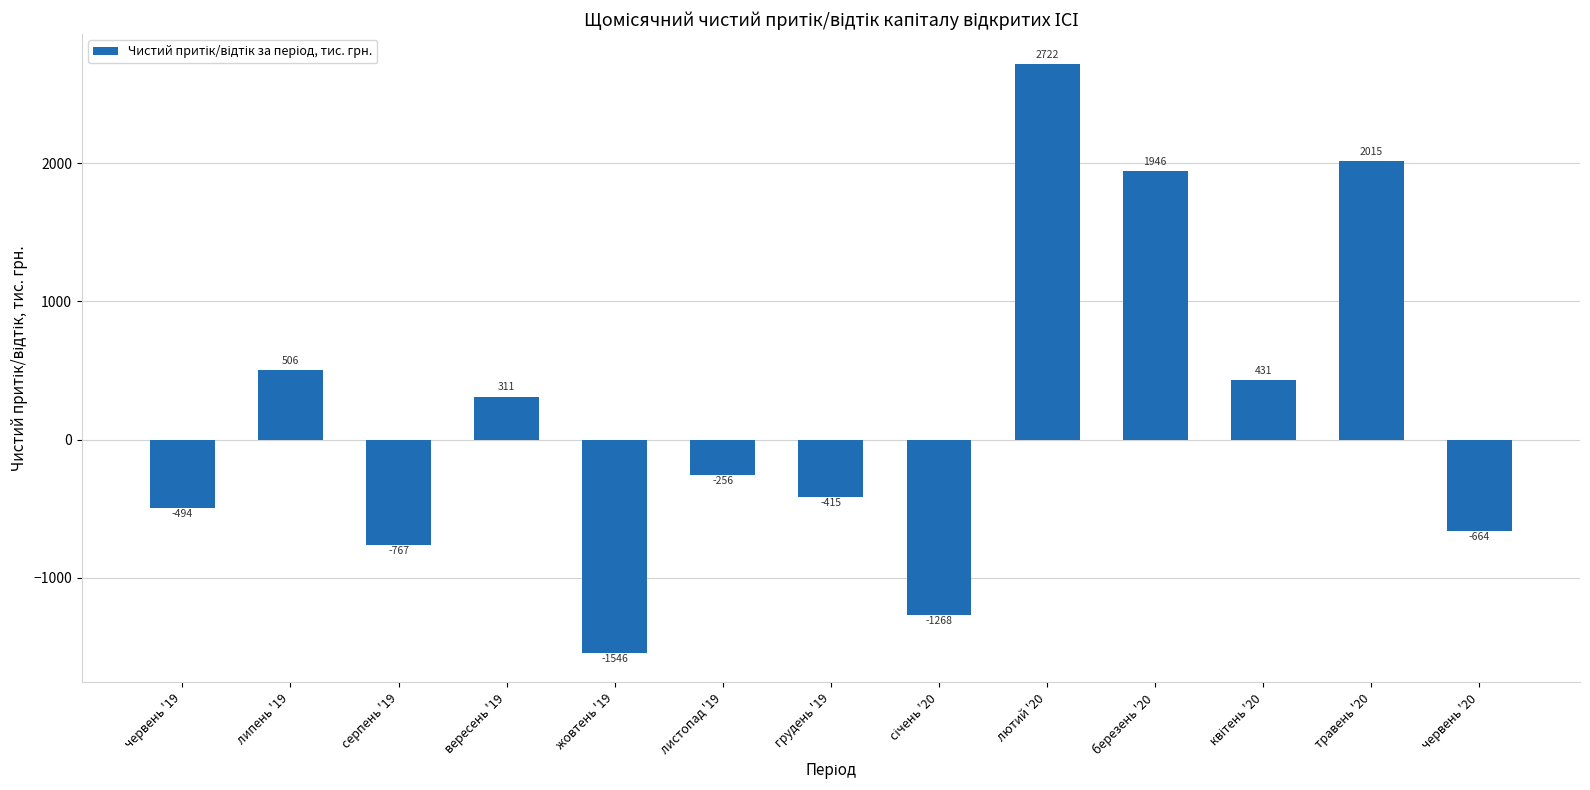

How many values are below zero?

7